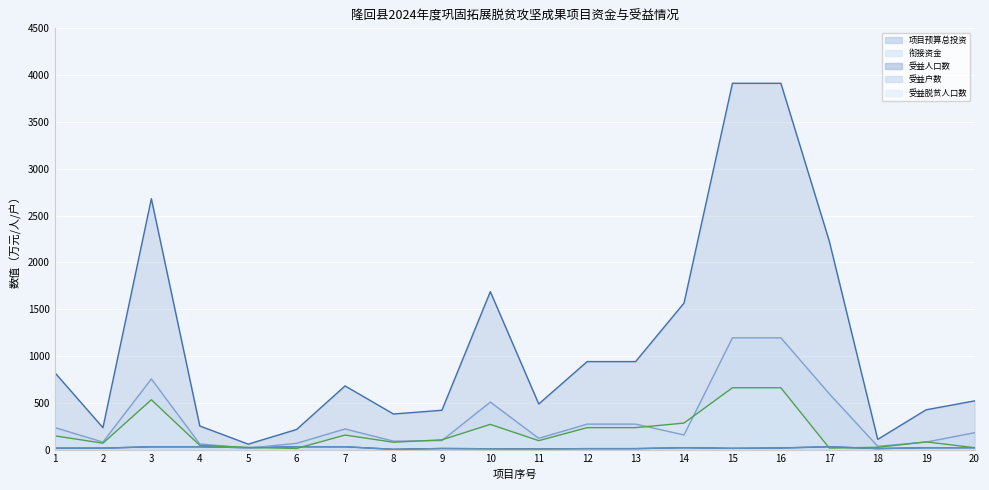

How many series are shown in this chart?

5